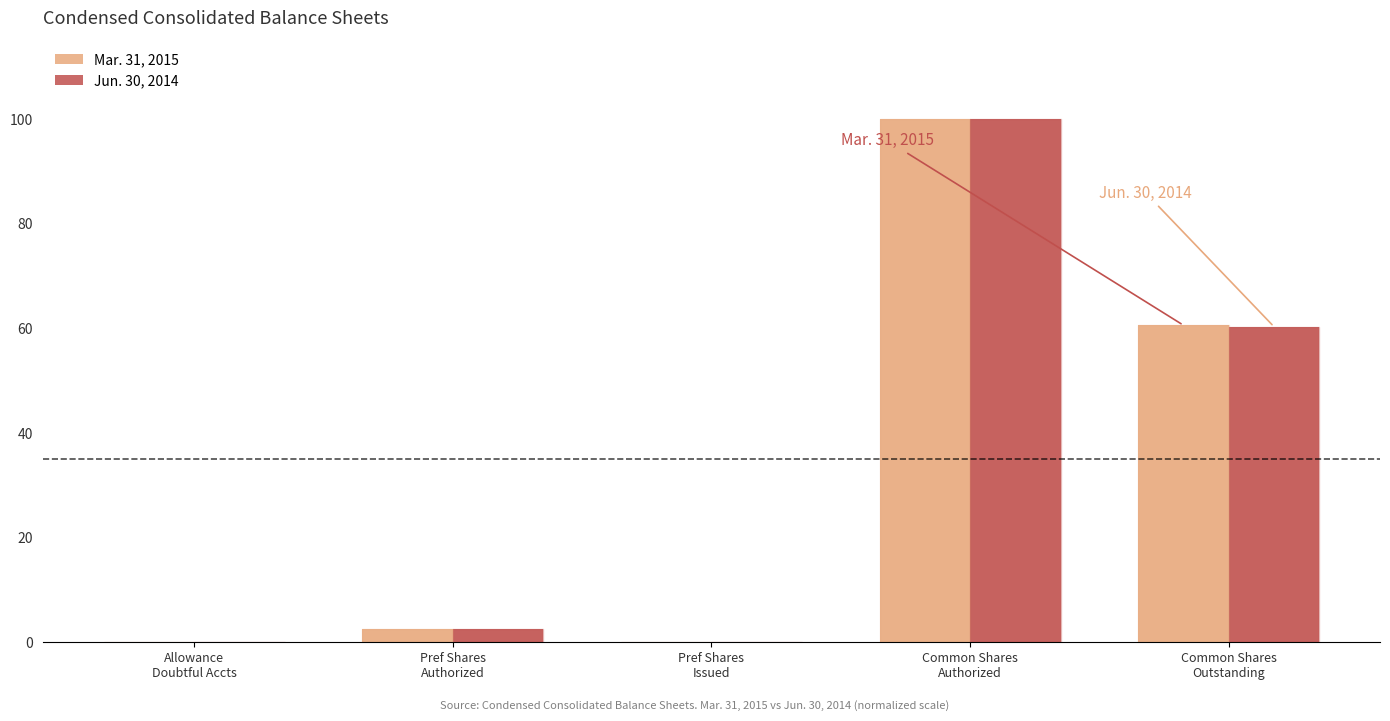

What is the sum of all Jun. 30, 2014 values?

162.8